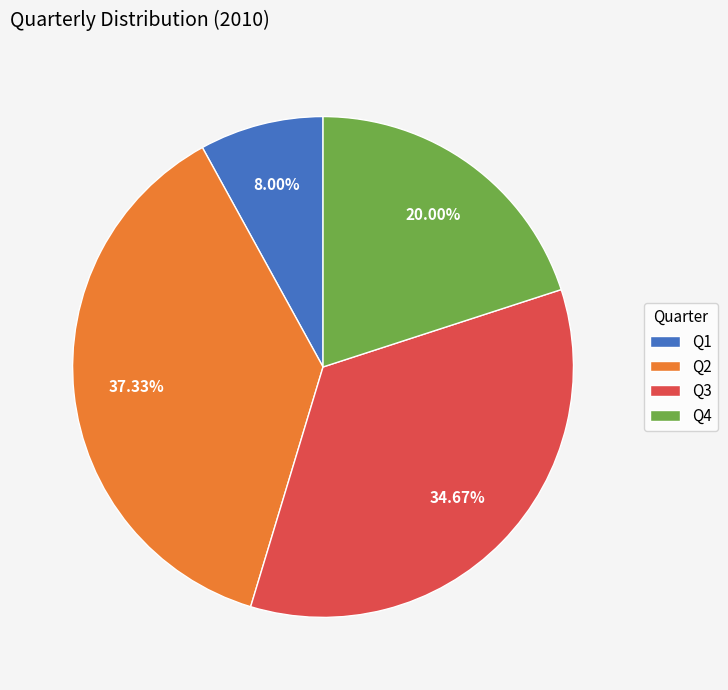

To the nearest percent, what is the average slice percentage?

25%